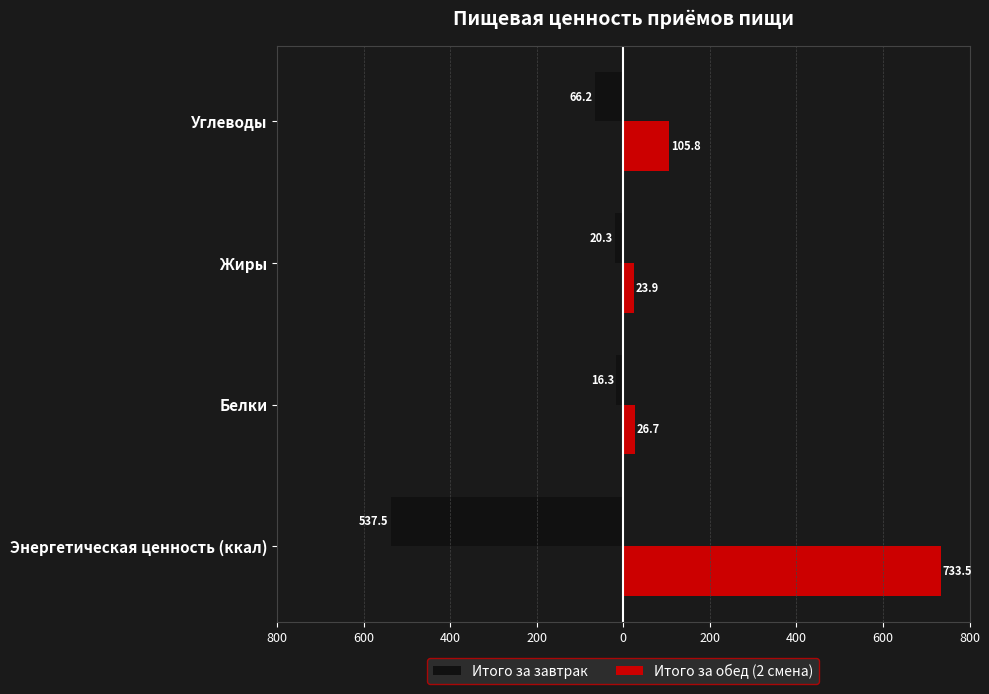

What are all the series names shown in the legend?

Итого за завтрак, Итого за обед (2 смена)